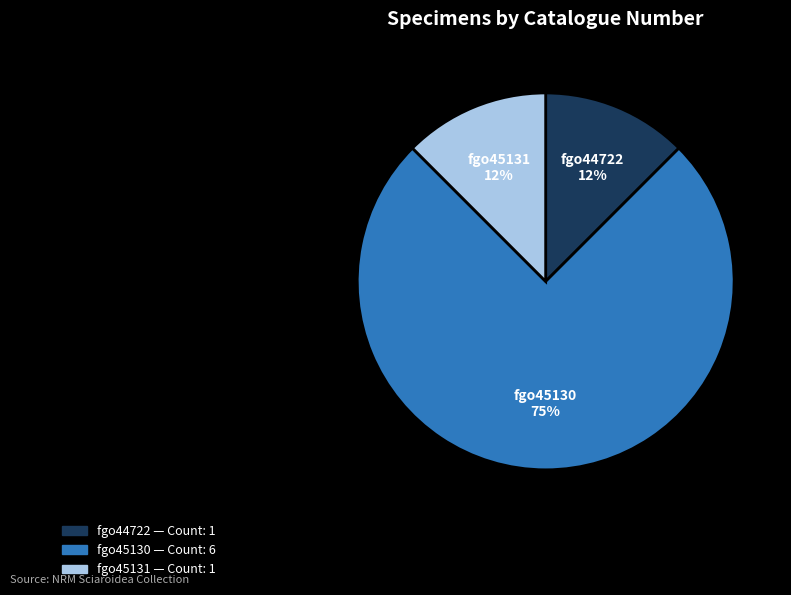

Is it true that fgo45131 is 12% of the pie?

True